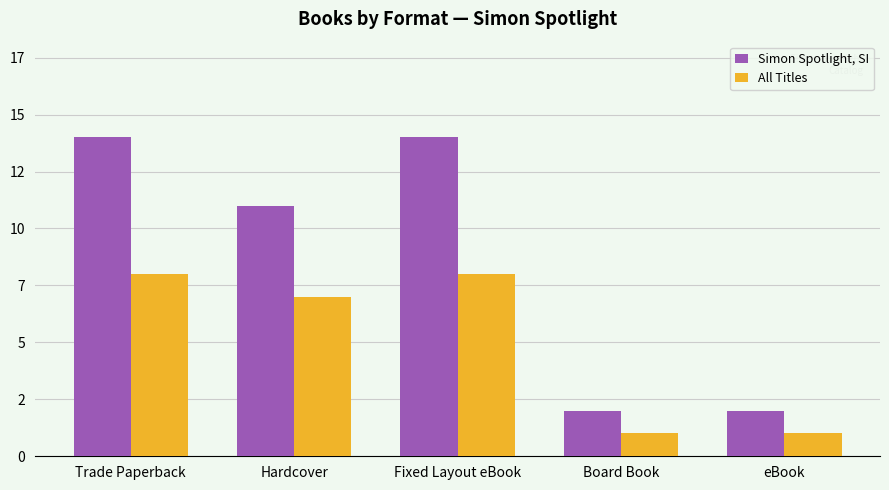

Which label corresponds to the smallest value in the chart?

Board Book